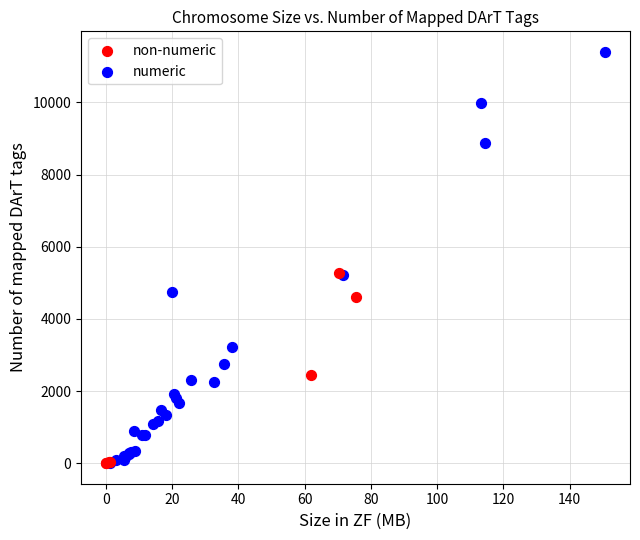

Which series reaches the maximum Y coordinate?

numeric